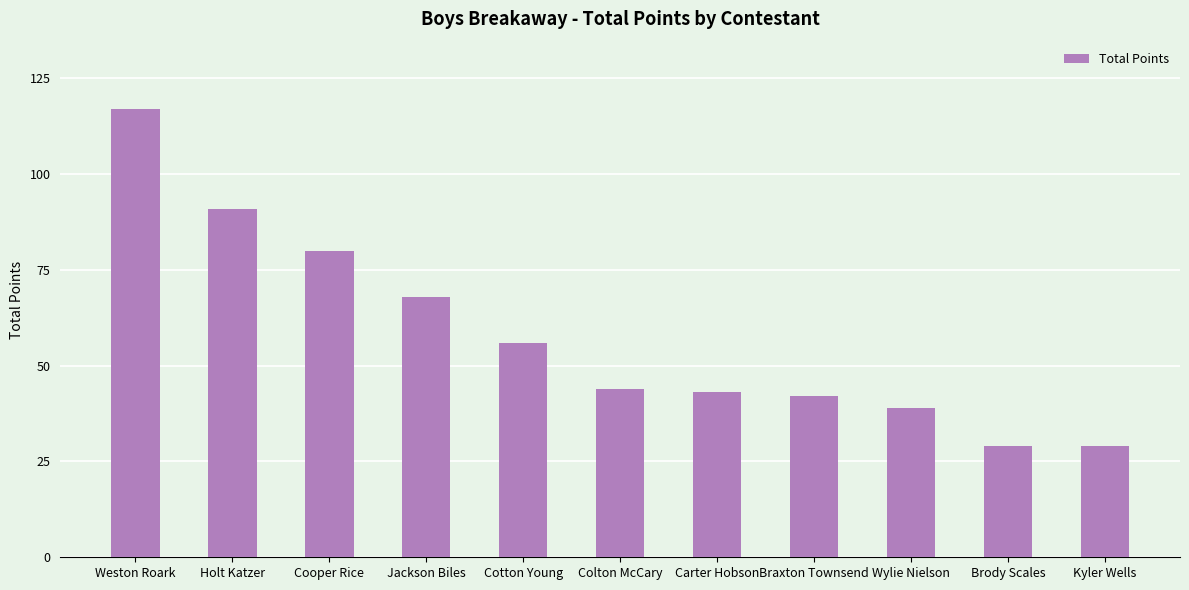

What position from the left is Carter Hobson?

7